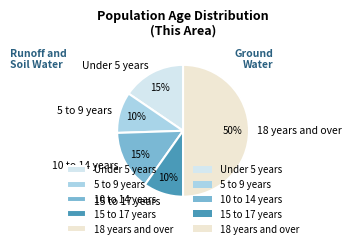

How many segments does this pie chart have?

5